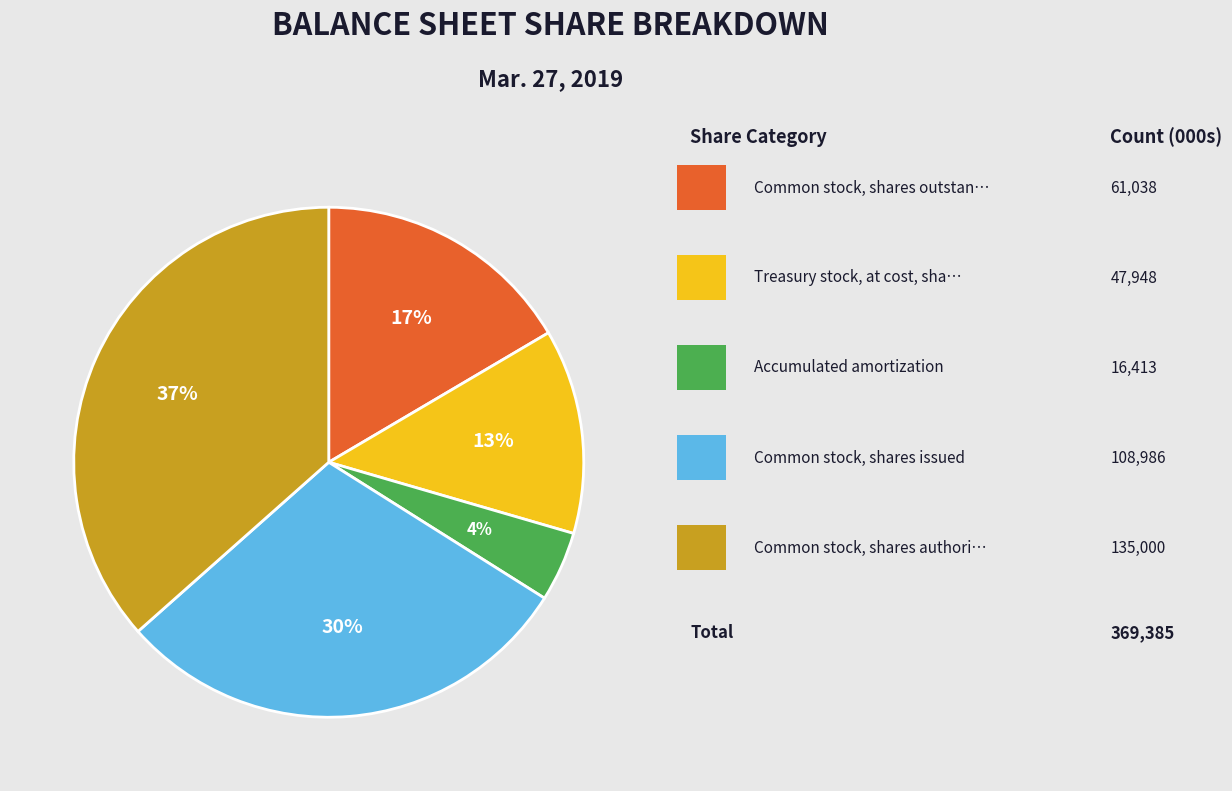

To the nearest percent, what is the average slice percentage?

20%